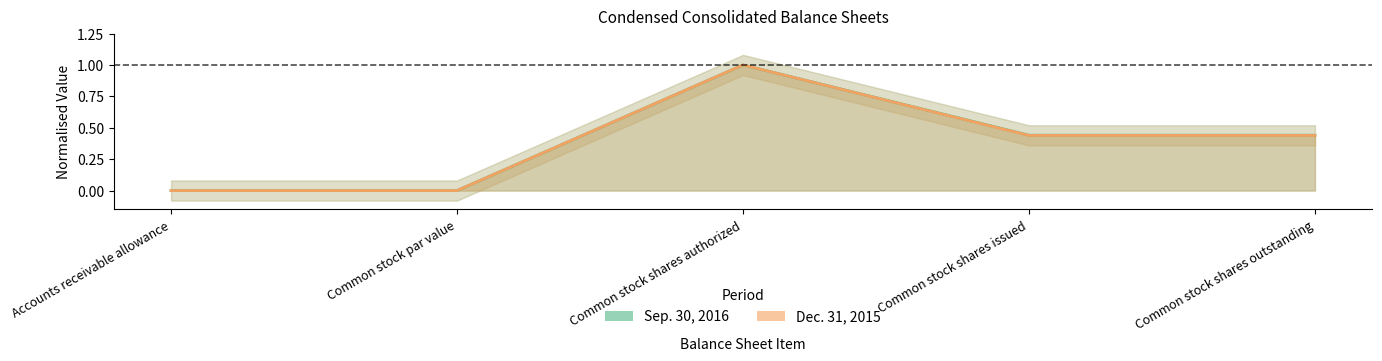

The Sep. 30, 2016 series shows 1.0 at Common stock shares authorized. True or false?

True